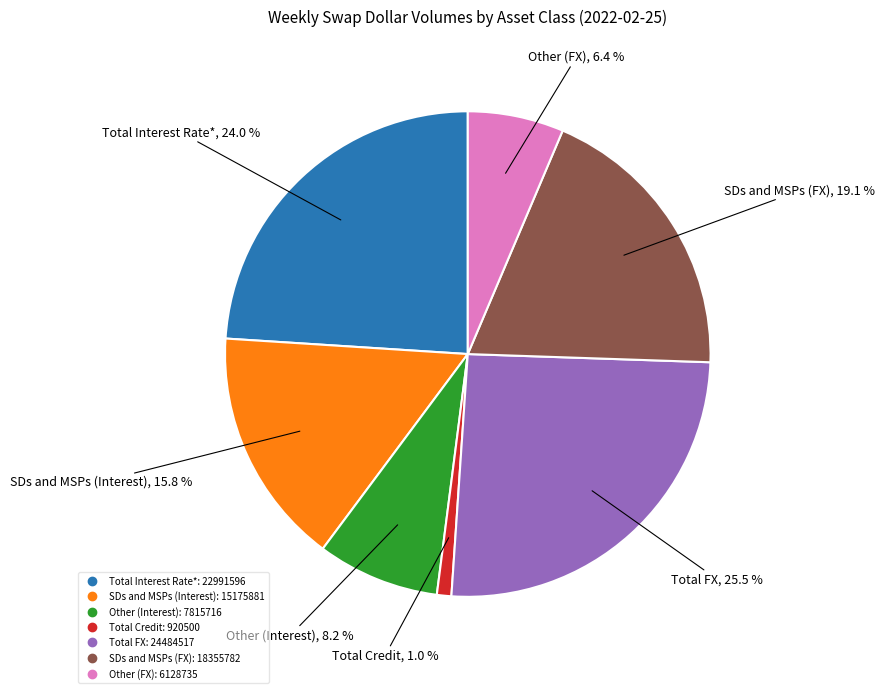

What percentage is the SDs and MSPs (FX) slice, to the nearest percent?

19%